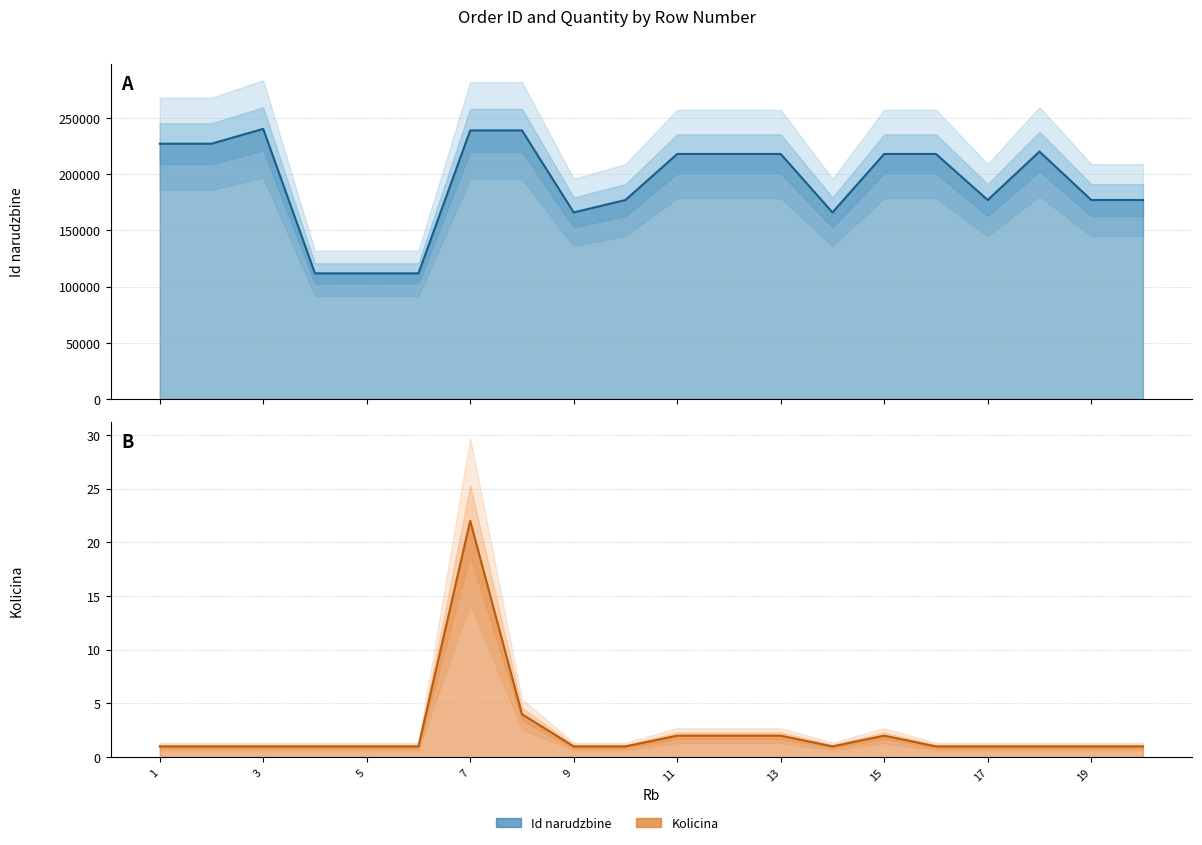

What are all the series names shown in the legend?

Id narudzbine, Kolicina